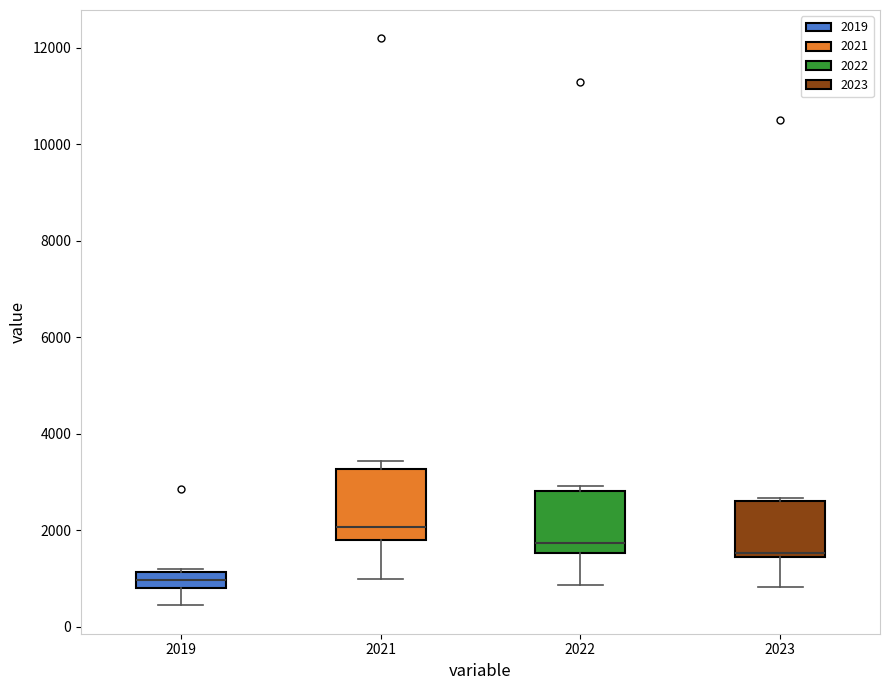

Reading left to right, transcribe this box plot: for each box, give where its median line is, the range the box spans, and where its two whiskers end, as read against the y-axis. The values are not printed on the chart, so give them approximately, as read against the axis.

2019: median 1000, box 800 to 1200, whiskers 400 to 1200
2021: median 2000, box 1800 to 3200, whiskers 1000 to 3400
2022: median 1800, box 1600 to 2800, whiskers 800 to 3000
2023: median 1600, box 1400 to 2600, whiskers 800 to 2600